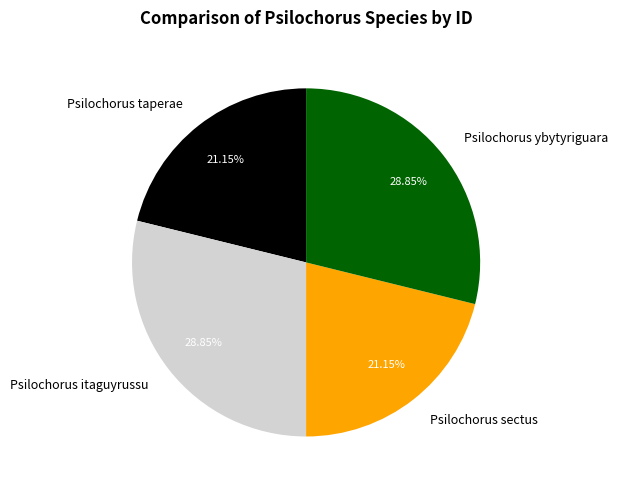

Which has a higher value, Psilochorus taperae or Psilochorus ybytyriguara?

Psilochorus ybytyriguara